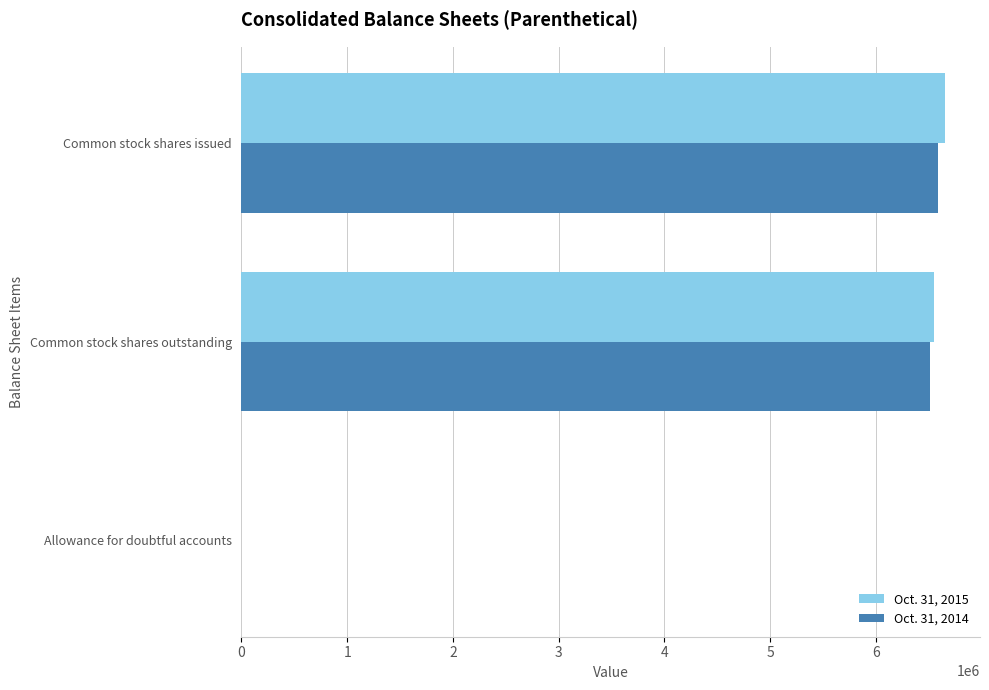

What is the average value of the Oct. 31, 2015 series?

4400991